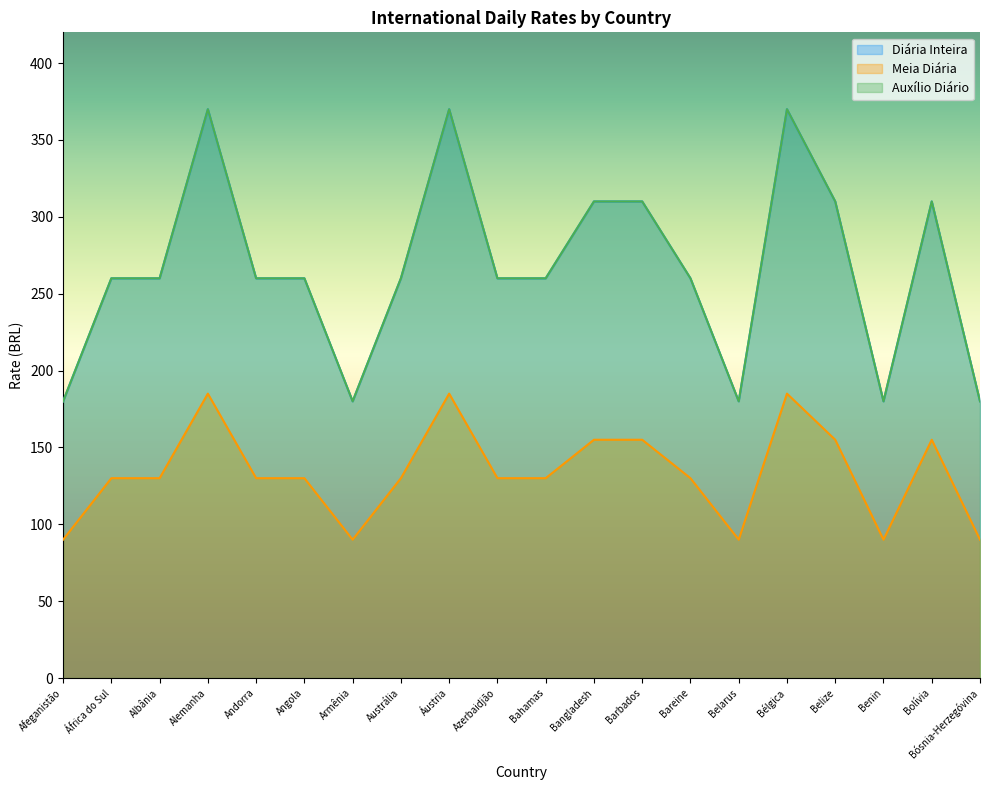

Is it true that Meia Diária equals 90 at Armênia?

True